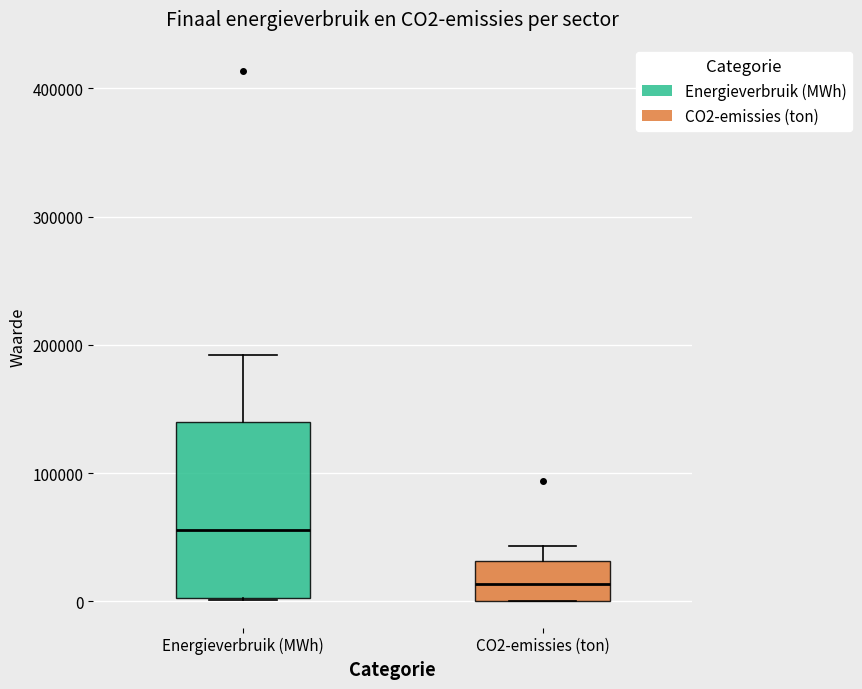

Reading left to right, read every box against the y-axis: the position of its median line, the range the box covers, and the ends of its whiskers. The values are not printed on the chart, so give them approximately, as read against the axis.

Energieverbruik (MWh): median 60000, box 0 to 140000, whiskers 0 to 190000
CO2-emissies (ton): median 10000, box 0 to 30000, whiskers 0 to 40000